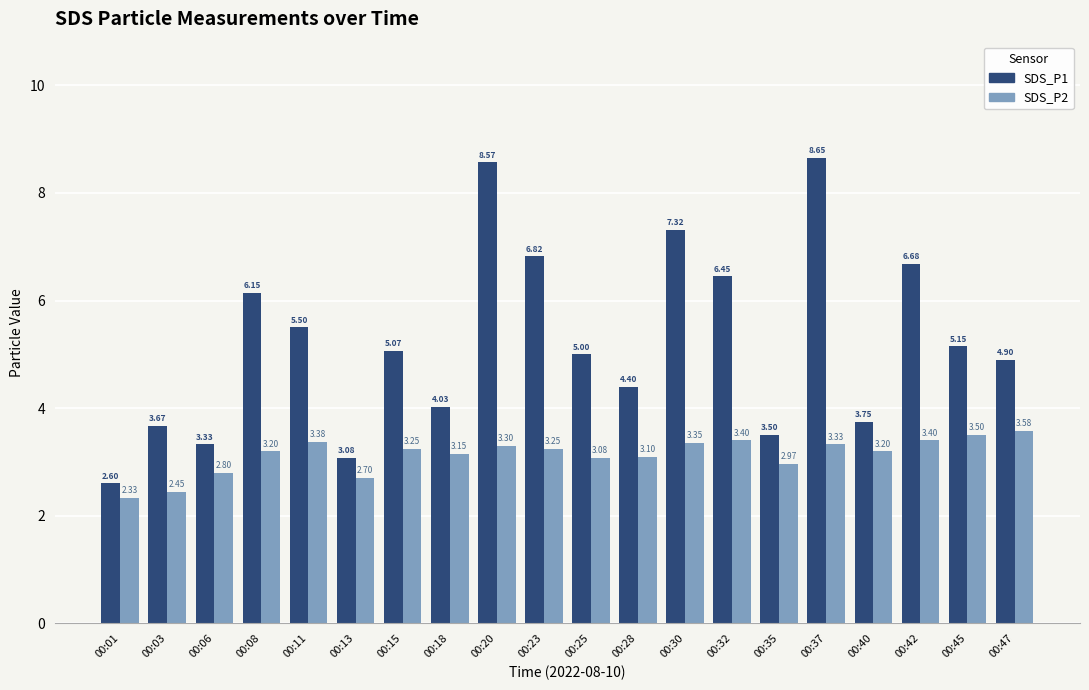

Is the value of SDS_P1 at 00:03 greater than the value of SDS_P2 at 00:08?

Yes